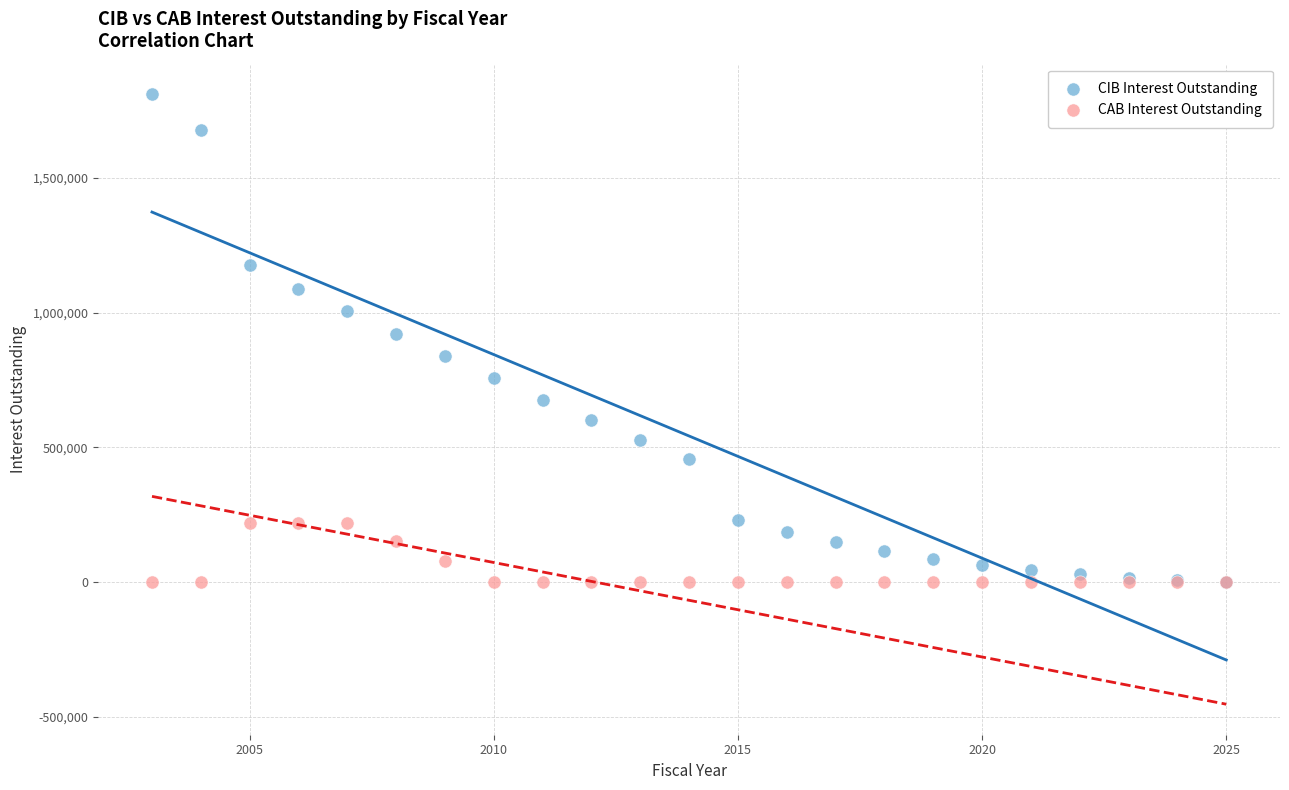

What are all the series names shown in the legend?

CIB Interest Outstanding, CAB Interest Outstanding